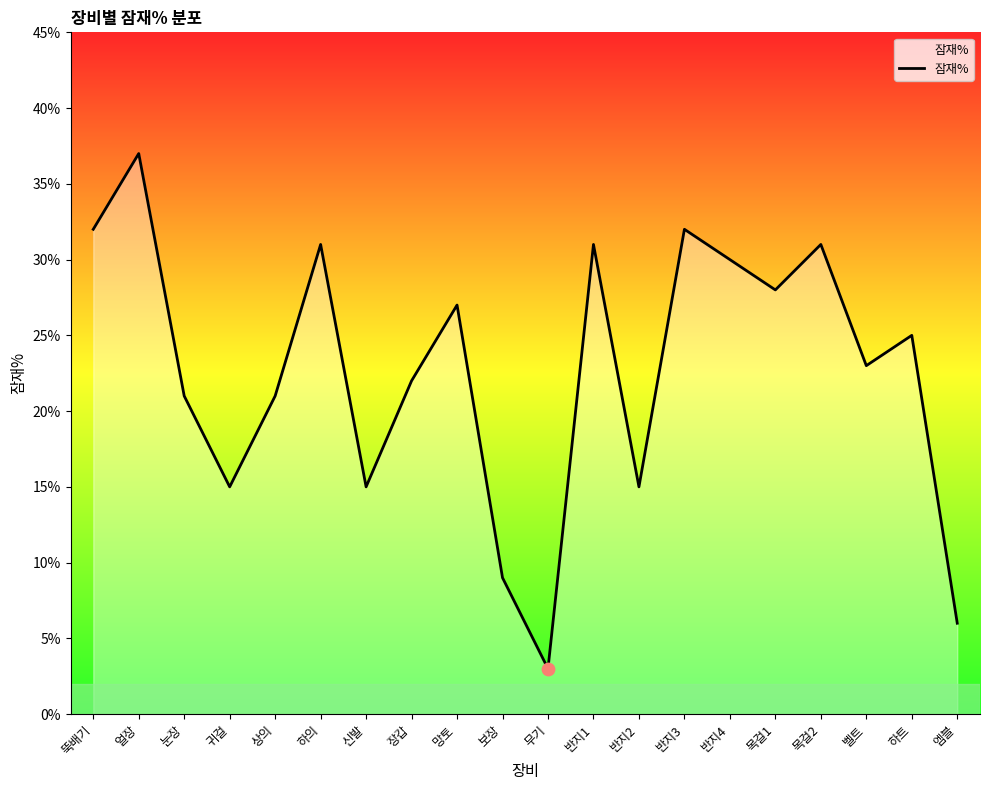

What is the ratio of the value at 무기 to the value at 반지4?

0.1